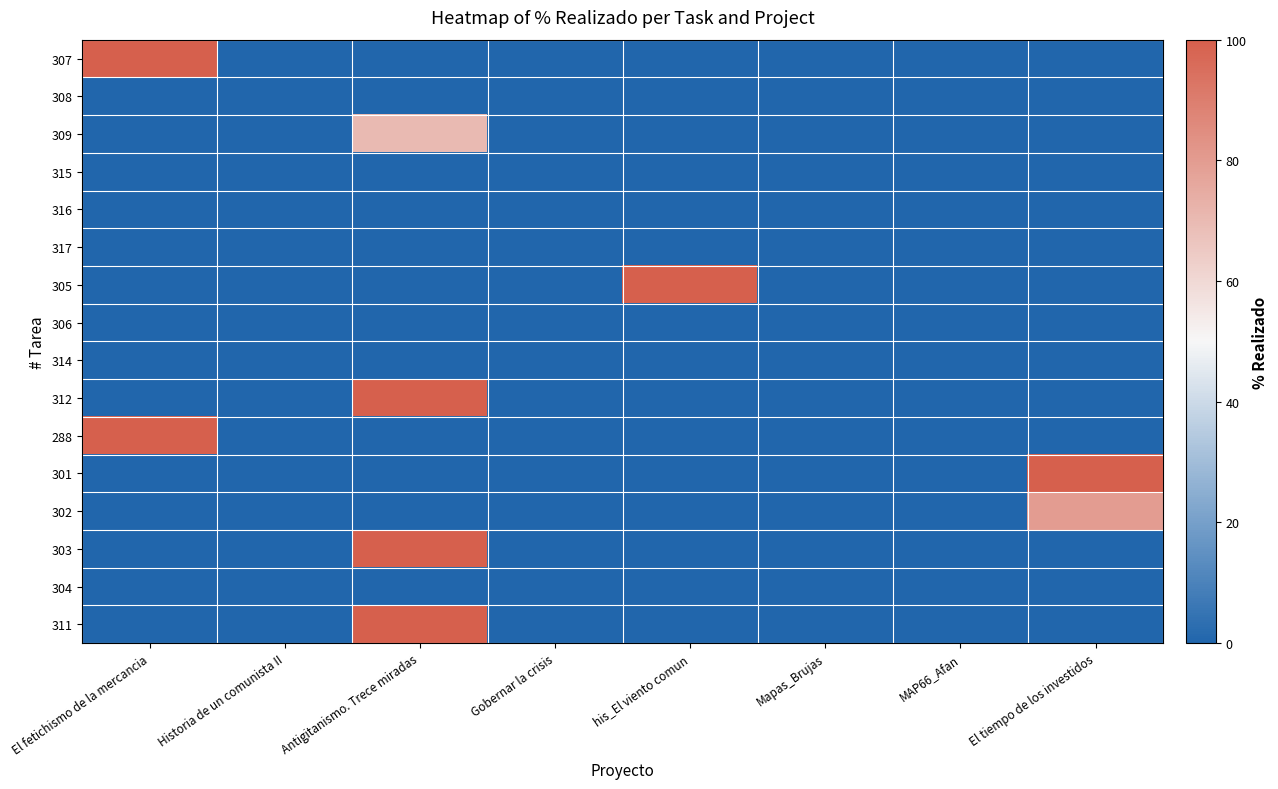

What is the maximum value shown in the chart?

100